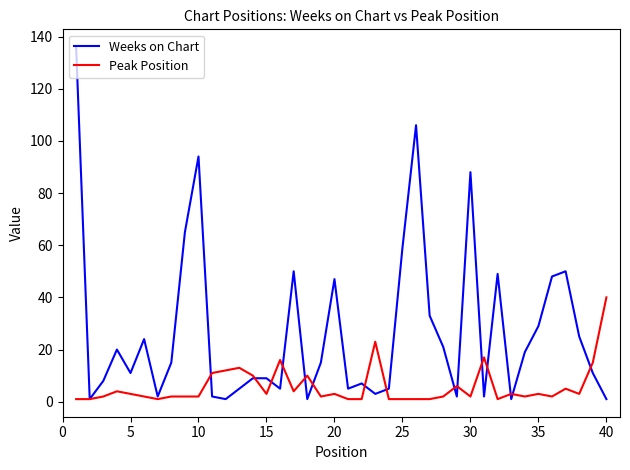

Which series has the largest total across all categories?

Weeks on Chart